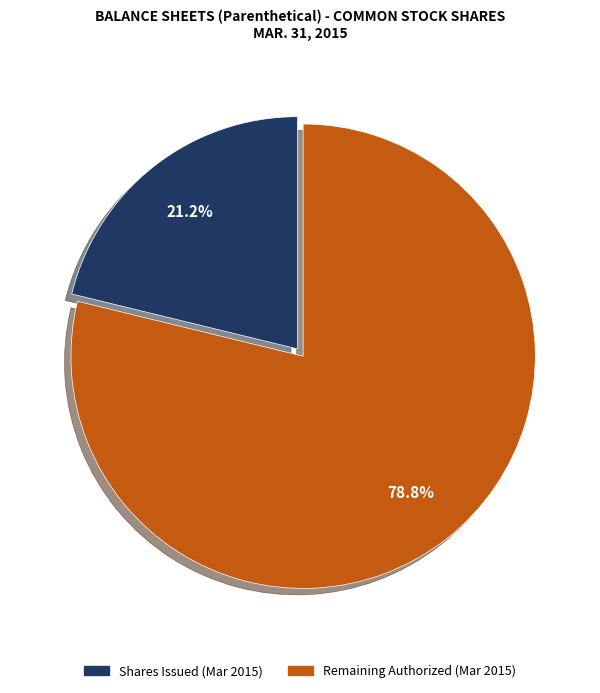

How many slices are in this pie chart?

2